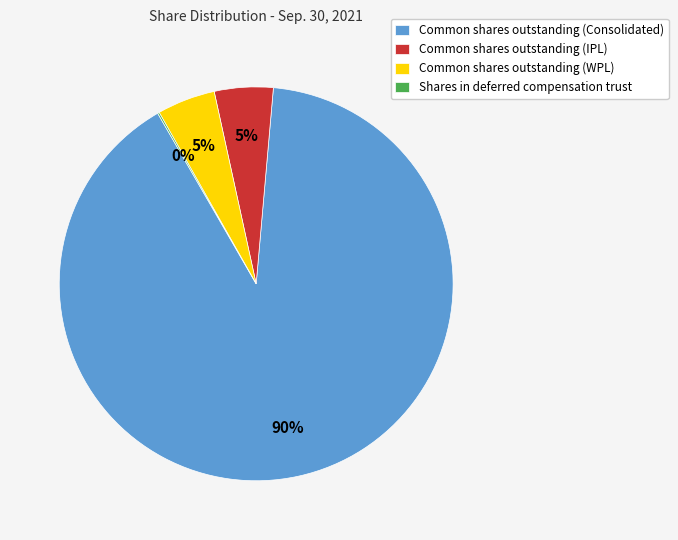

What percentage is the Common shares outstanding (WPL) slice, to the nearest percent?

5%